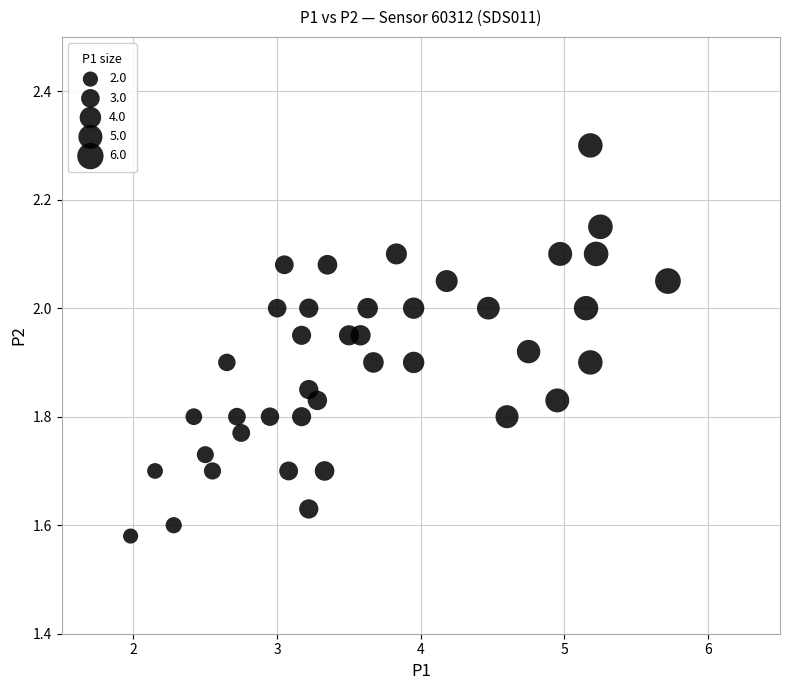

What is the range of X values (max minus min)?

3.7